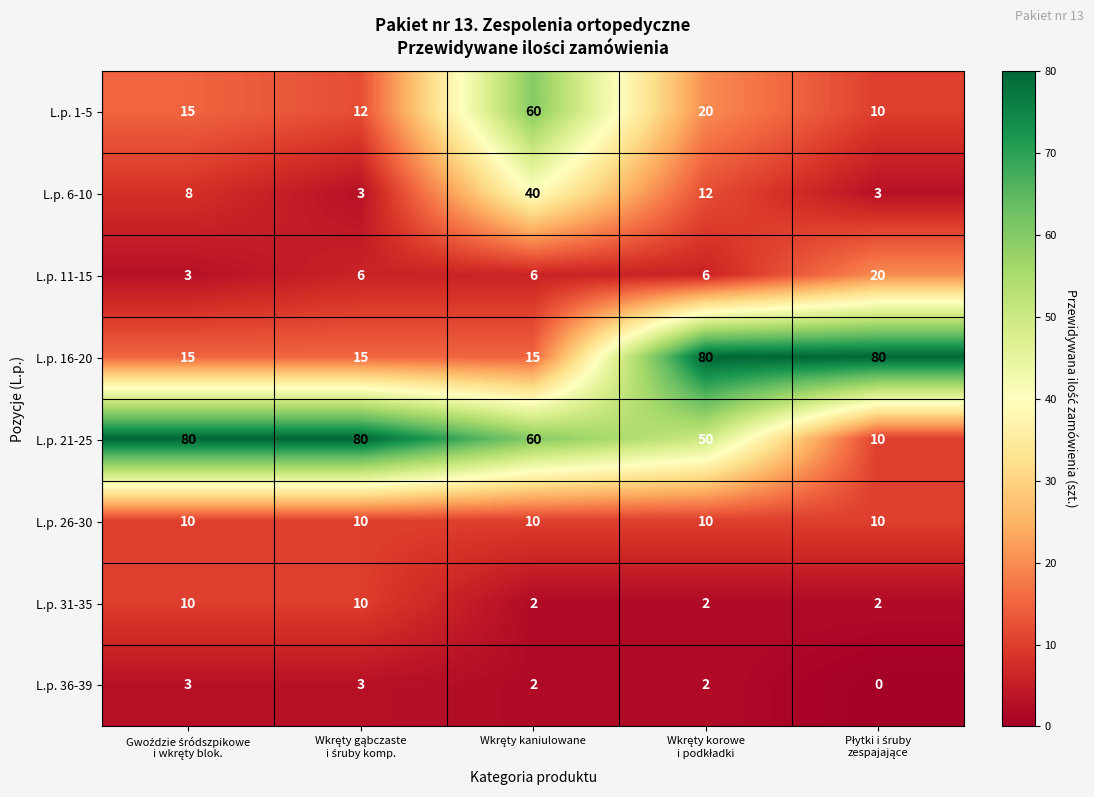

Which series has the largest range (max minus min)?

L.p. 21-25